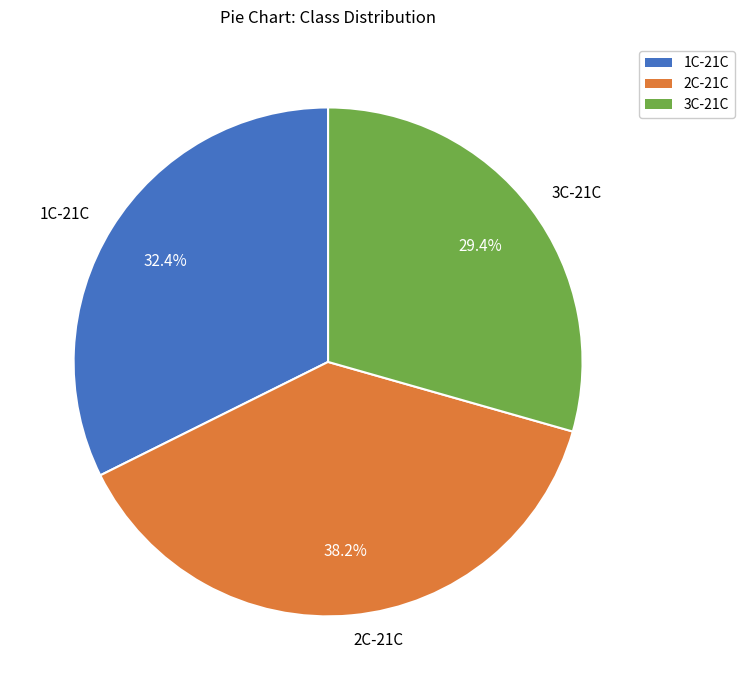

Count the number of slices in the pie.

3